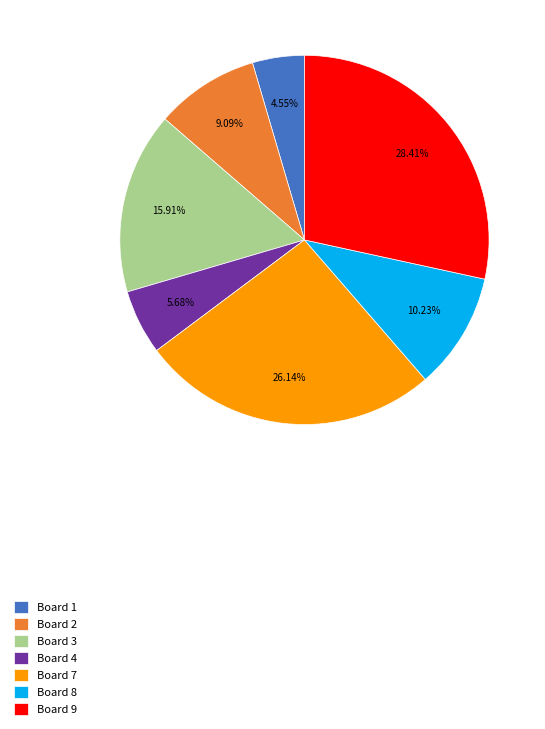

To the nearest percent, what is the difference between the largest and smallest slice percentages?

24%